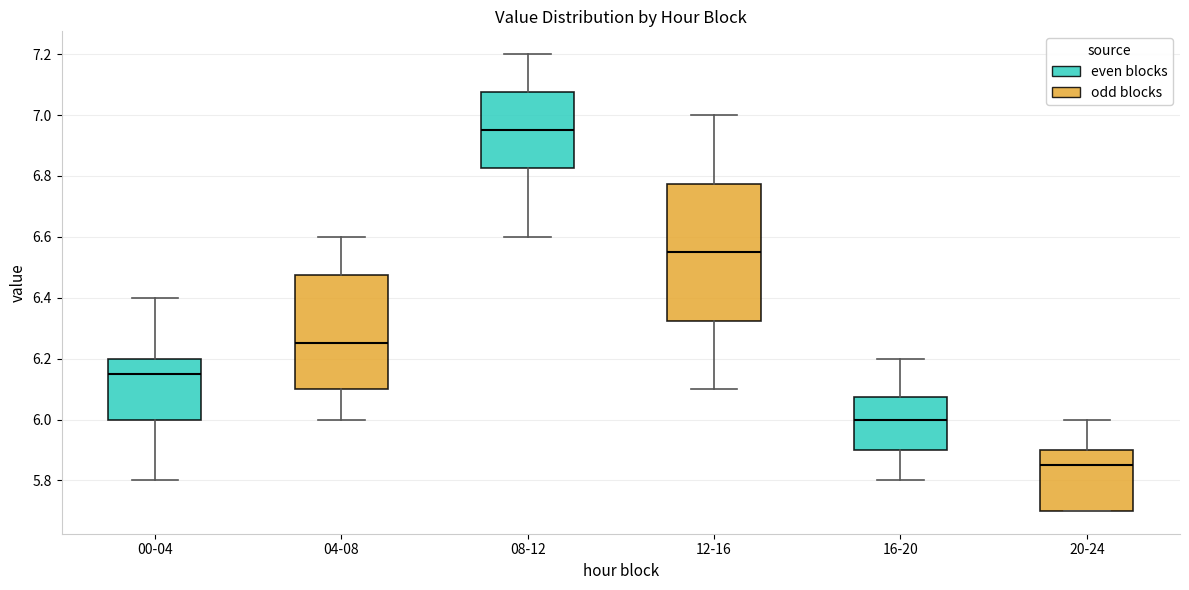

Reading left to right, transcribe this box plot: for each box, give where its median line is, the range the box spans, and where its two whiskers end, as read against the y-axis. The values are not printed on the chart, so give them approximately, as read against the axis.

00-04: median 6.16, box 6.00 to 6.20, whiskers 5.80 to 6.40
04-08: median 6.26, box 6.10 to 6.48, whiskers 6.00 to 6.60
08-12: median 6.96, box 6.82 to 7.08, whiskers 6.60 to 7.20
12-16: median 6.56, box 6.32 to 6.78, whiskers 6.10 to 7.00
16-20: median 6.00, box 5.90 to 6.08, whiskers 5.80 to 6.20
20-24: median 5.86, box 5.70 to 5.90, whiskers 5.70 to 6.00